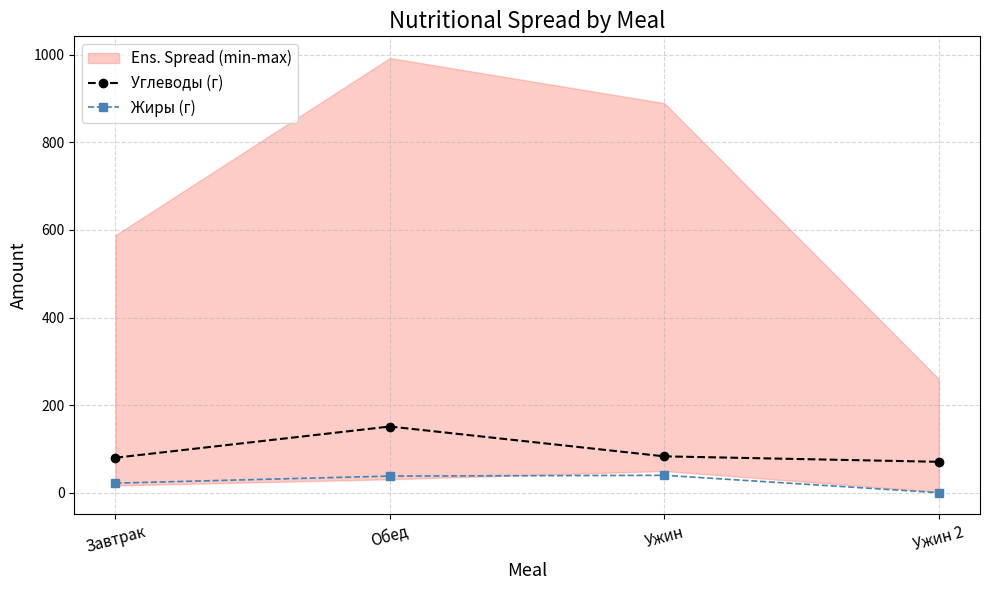

How many values in the Жиры (г) series are below 37?

2